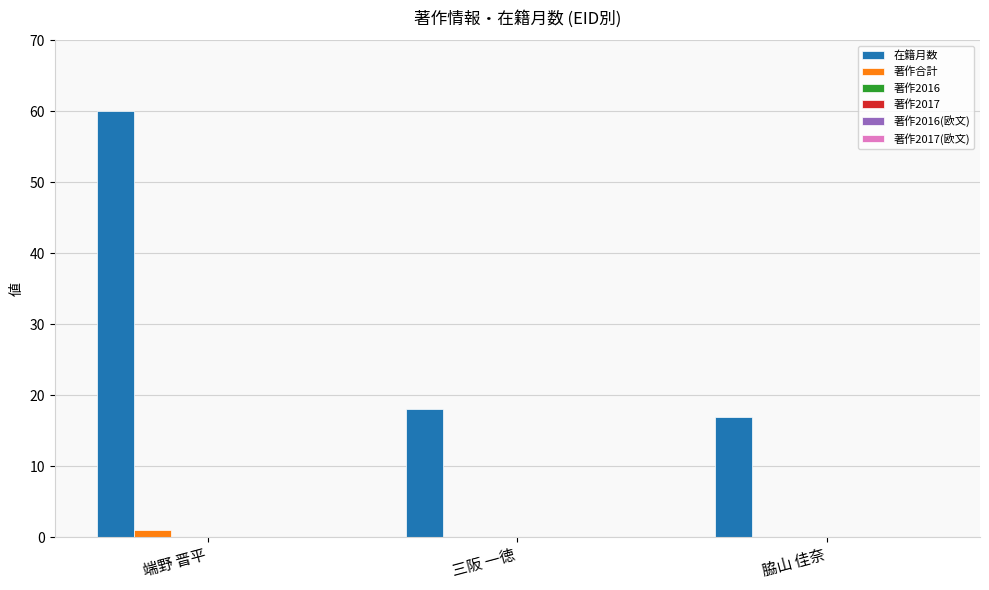

Which series changed the most between 端野 晋平 and 脇山 佳奈?

在籍月数